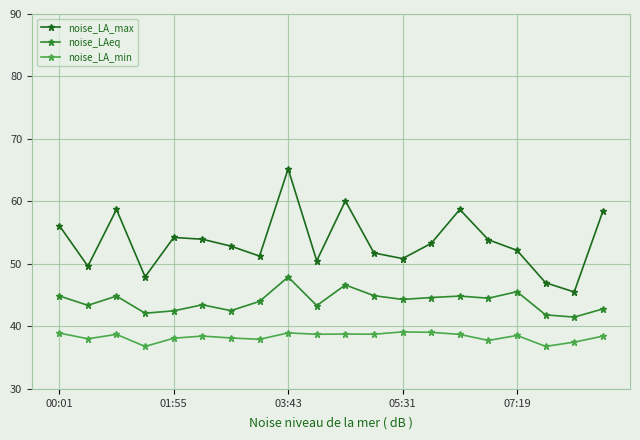

How many distinct data groups are displayed?

3